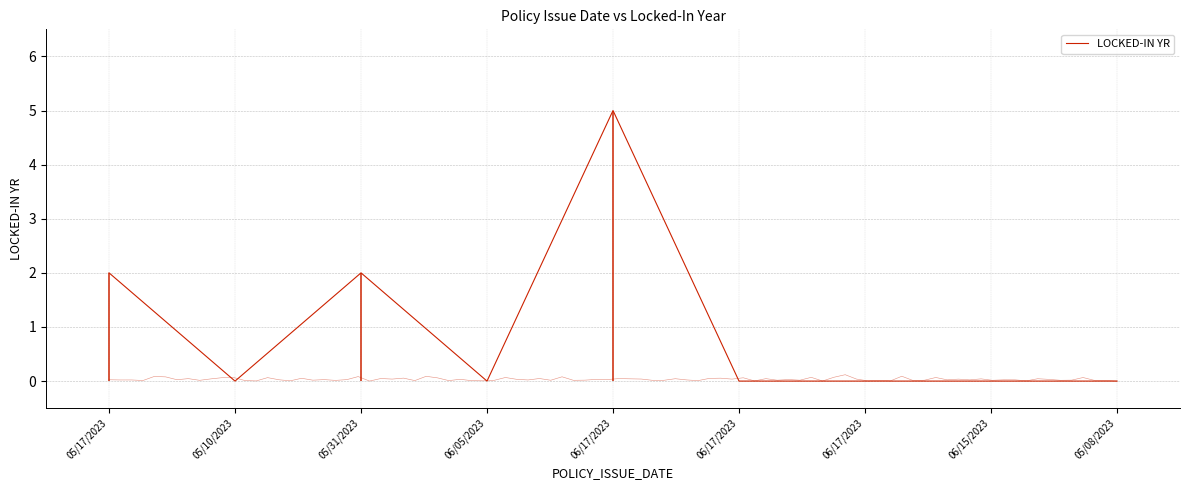

The chart shows a value of 2 at 05/17/2023. True or false?

True